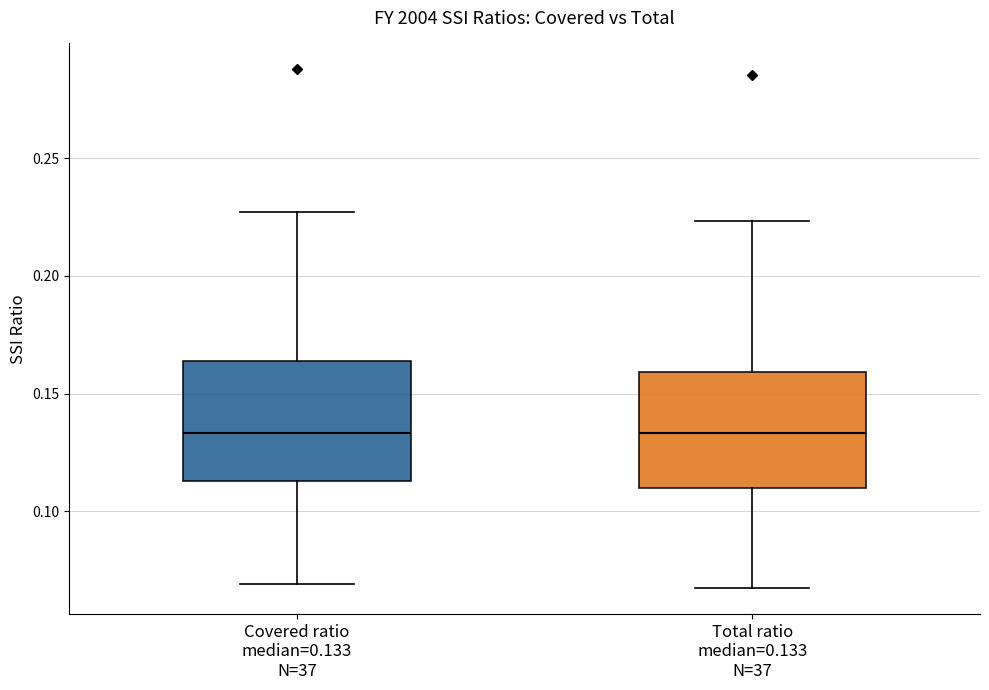

Reading left to right, read every box against the y-axis: the position of its median line, the range the box covers, and the ends of its whiskers. The values are not printed on the chart, so give them approximately, as read against the axis.

Covered ratio median=0.133 N=37: median 0.135, box 0.115 to 0.165, whiskers 0.070 to 0.225
Total ratio median=0.133 N=37: median 0.135, box 0.110 to 0.160, whiskers 0.065 to 0.225